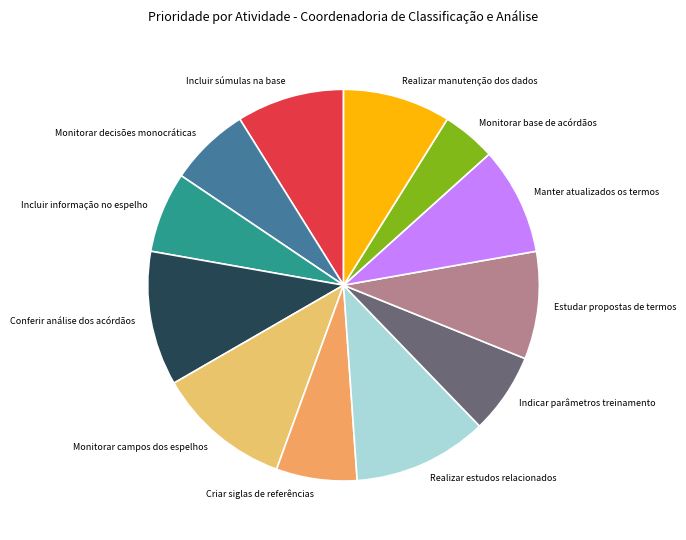

Is it true that Incluir informação no espelho is 7% of the pie?

True